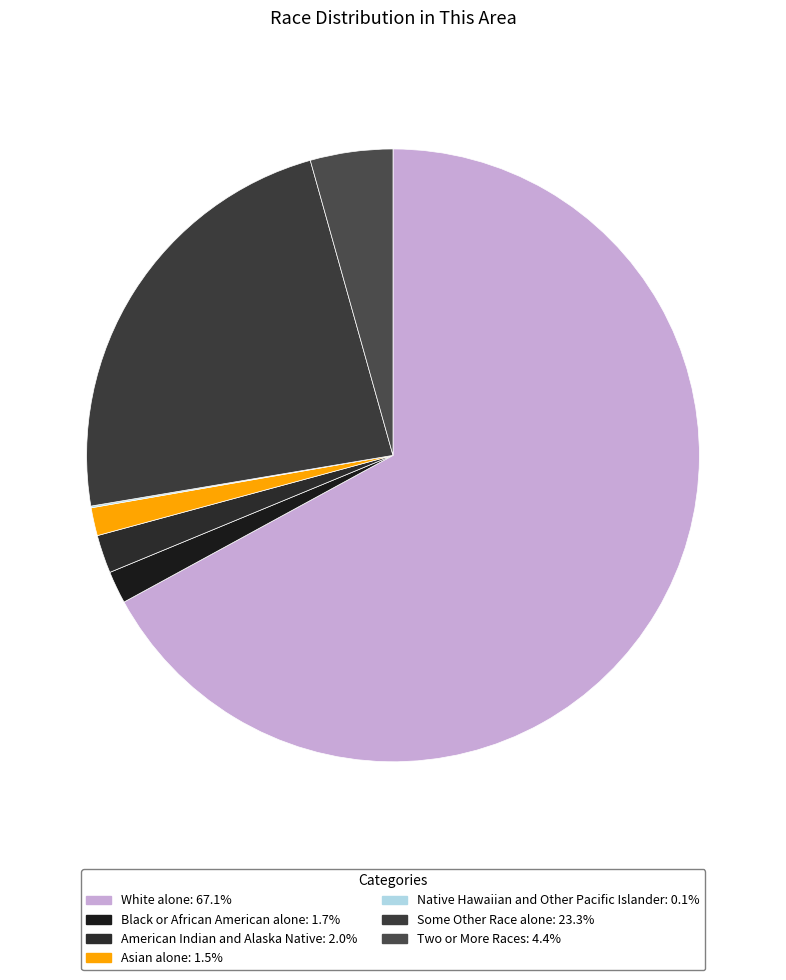

To the nearest percent, what is the combined percentage of Asian alone and Some Other Race alone?

25%